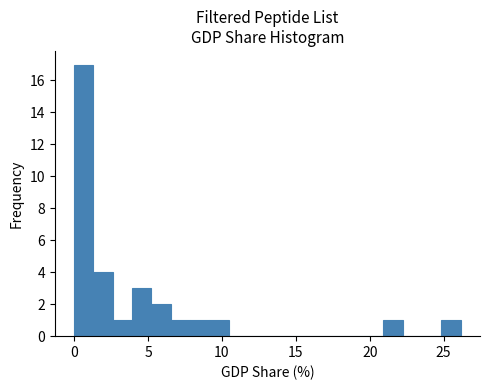

Around what value on the x-axis is the tallest bar? Give the approximate position of its centre, as read against the axis.

0.5